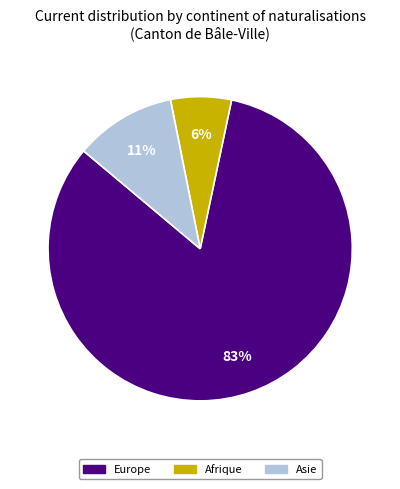

Is there any slice that represents more than half of the pie?

Yes